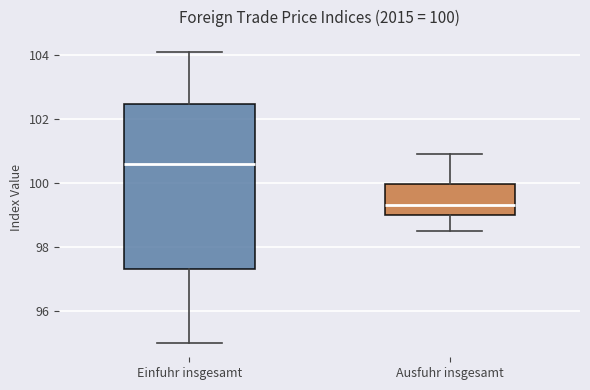

Which box's median line is the lowest?

Ausfuhr insgesamt